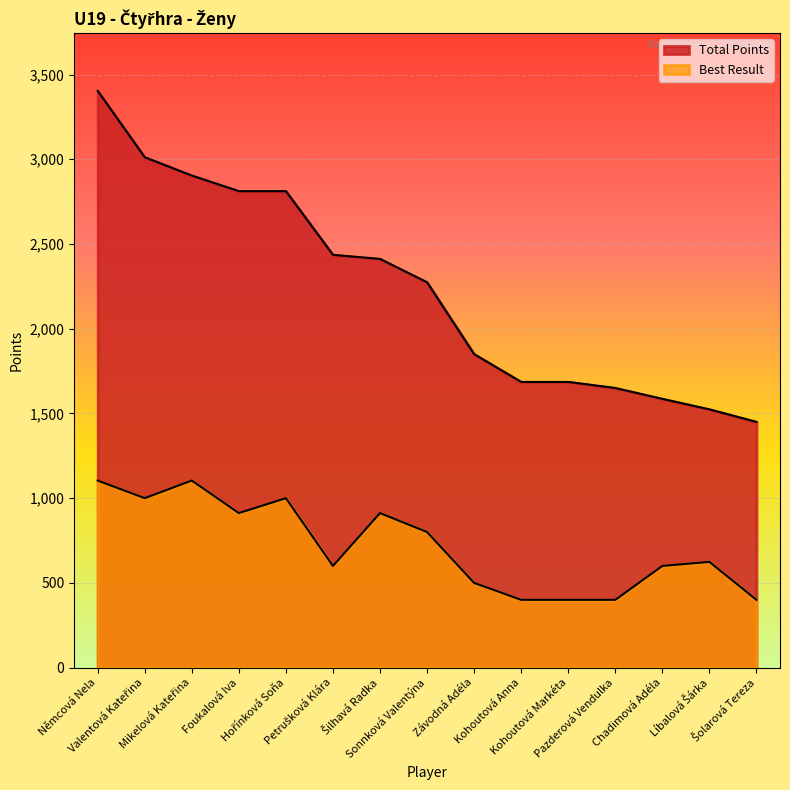

What is the value of the Total Points point at the 1st from the left?

3404